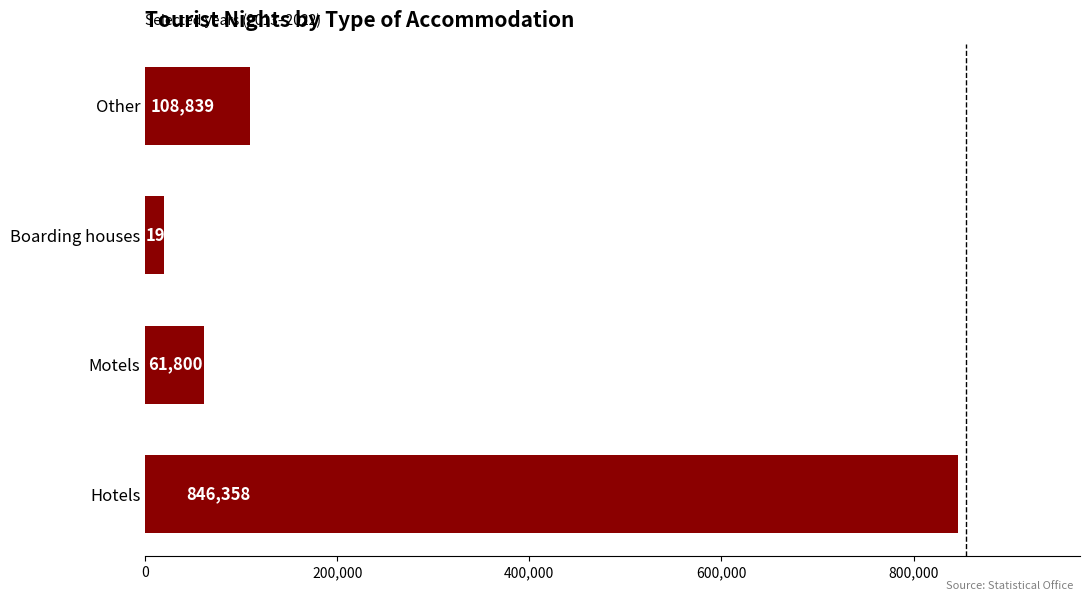

What value does the data have at Boarding houses?

19572